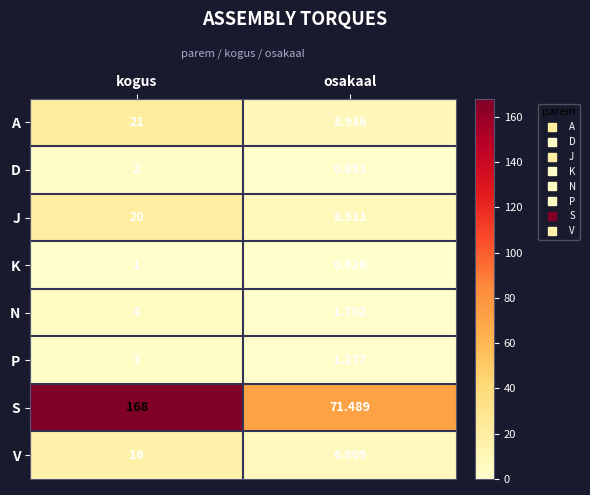

At osakaal, list the series in order from smallest to largest.

K, D, P, N, V, J, A, S